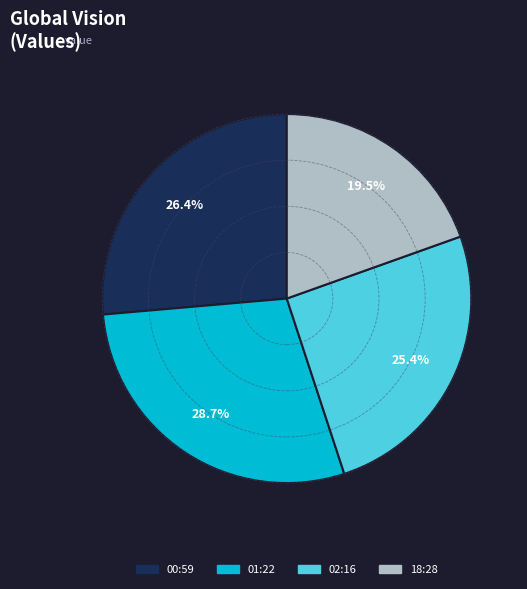

Does any single category account for the majority?

No